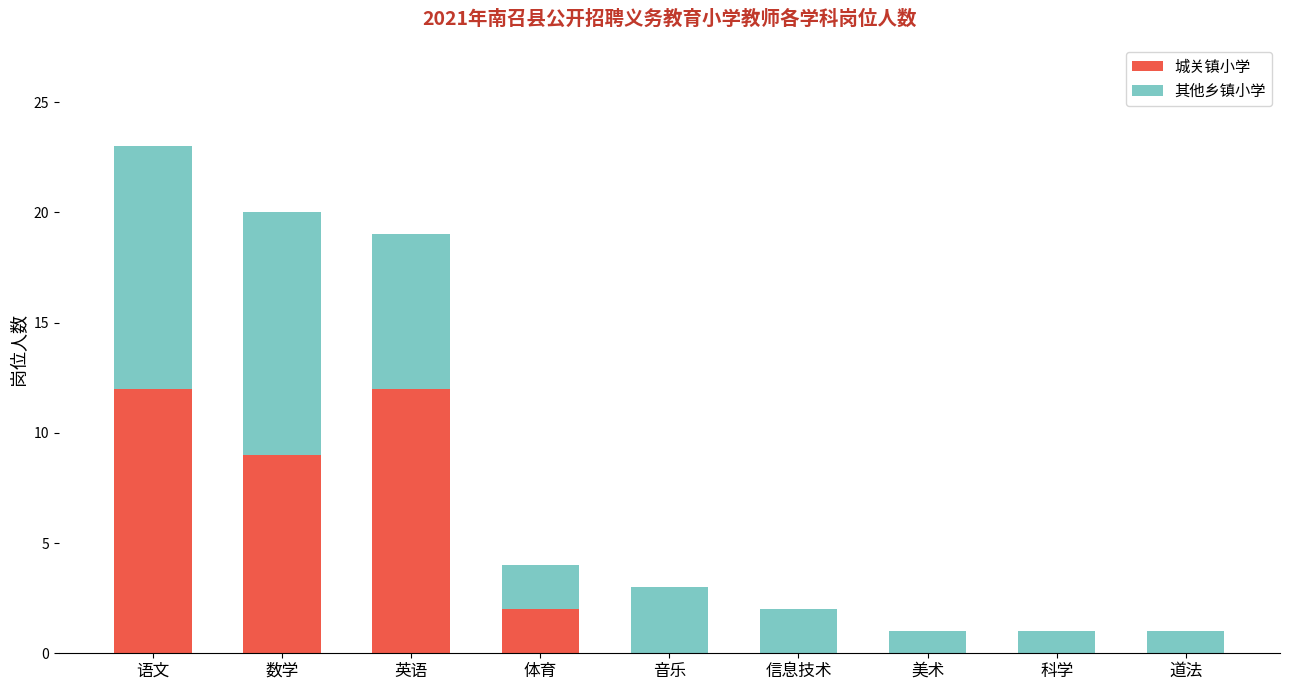

Count the number of categories in the chart.

9